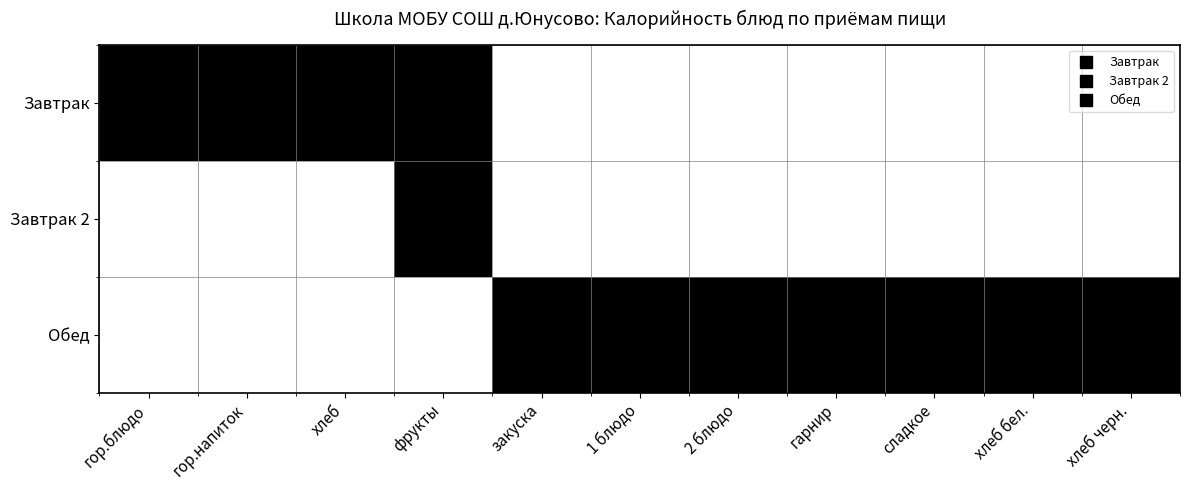

At гарнир, list the series in order from smallest to largest.

Завтрак, Завтрак 2, Обед